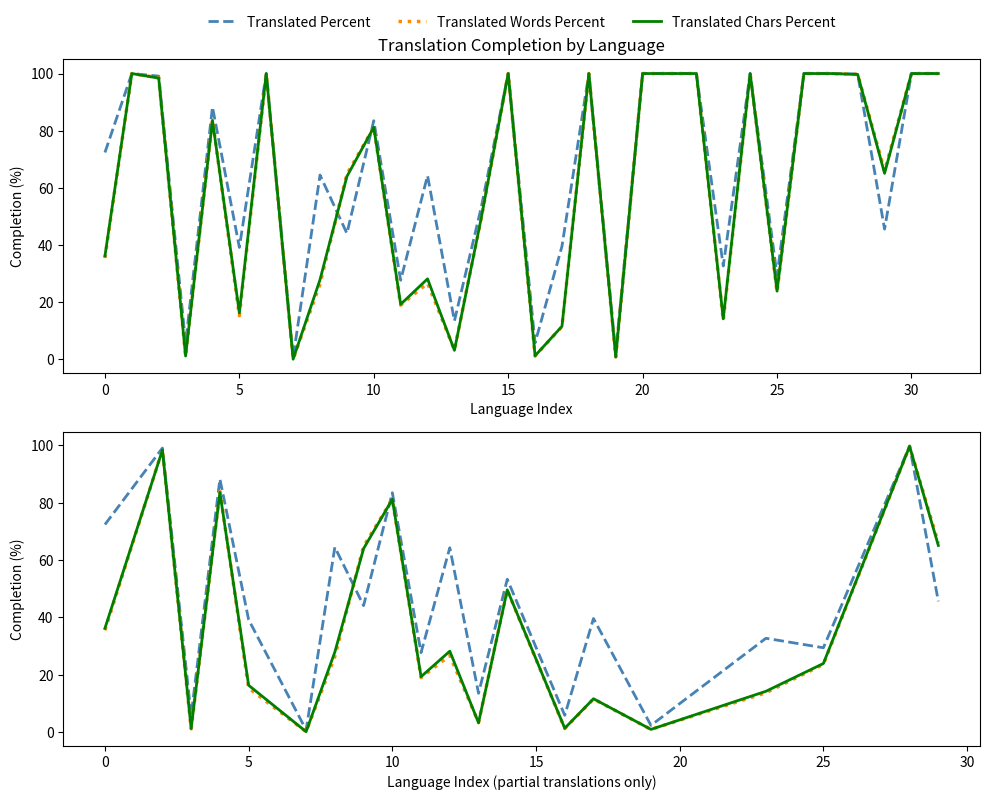

Is it true that Translated Chars Percent equals 22.3 at 35?

False